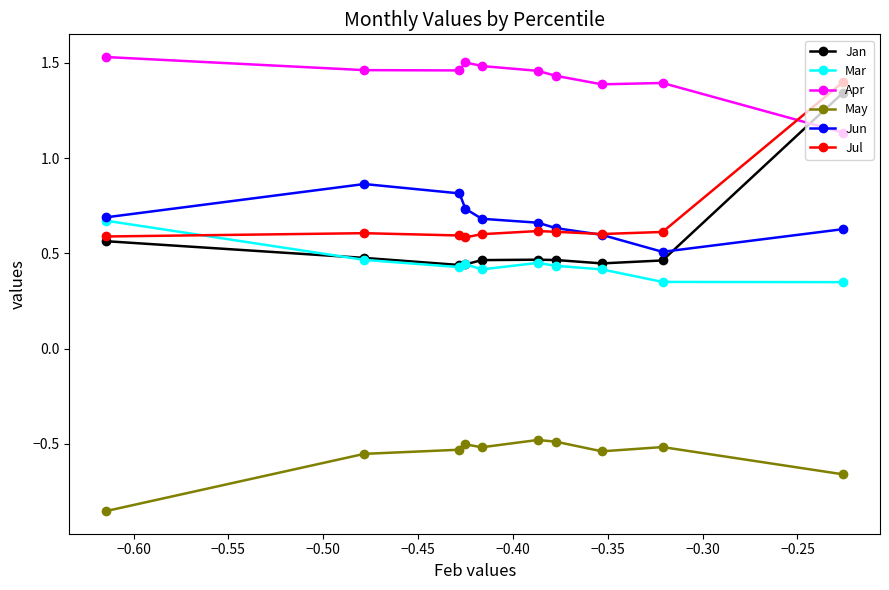

Which series has the largest total across all categories?

Apr